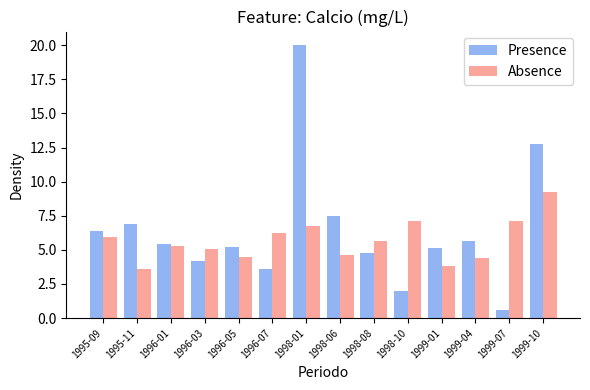

What is the difference between the maximum and second lowest values in the Presence series?

18.0